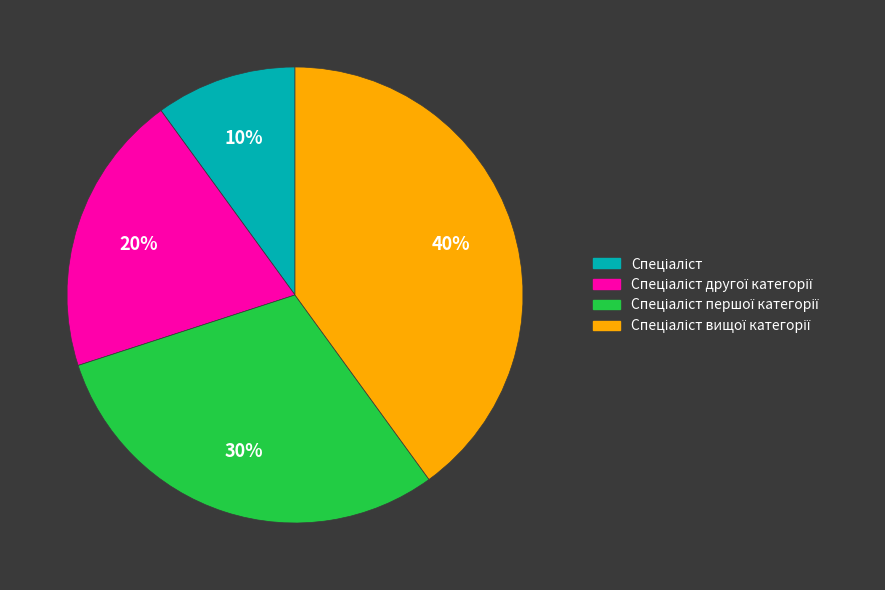

Is there a majority slice in this chart?

No